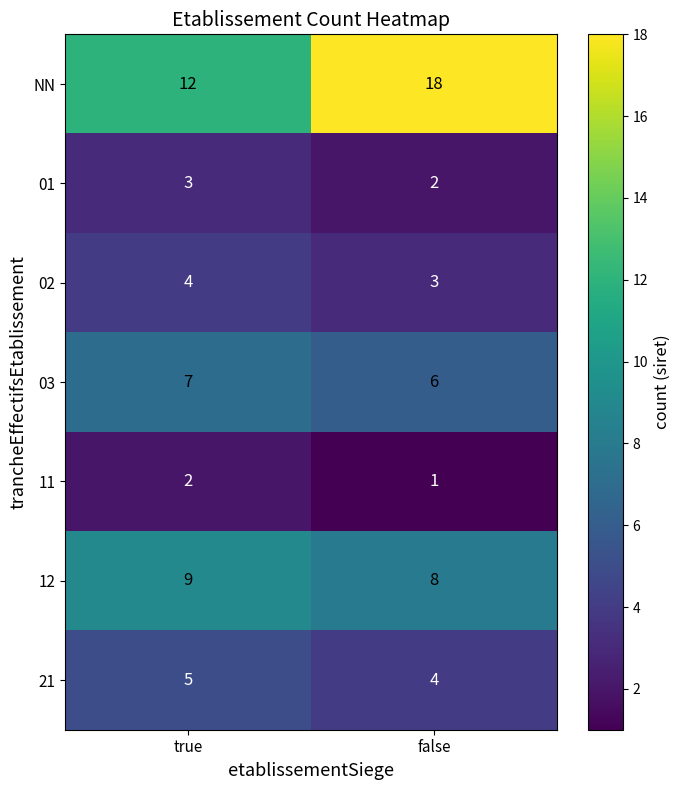

Is it true that NN equals 18 at false?

True